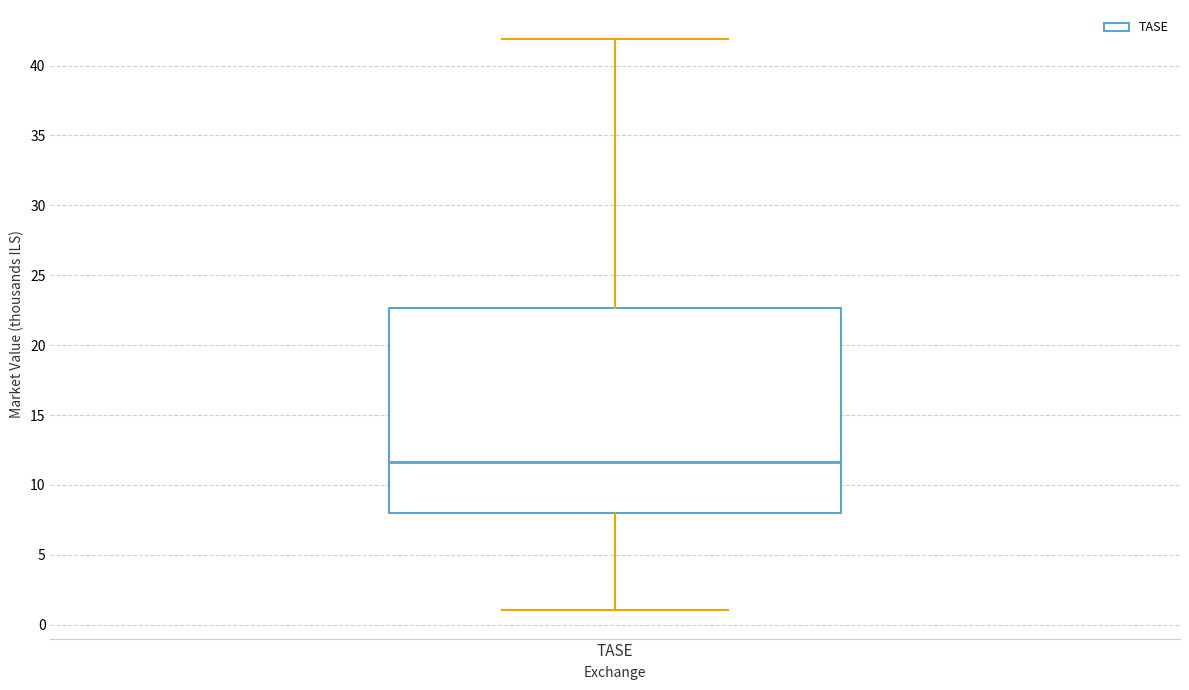

Read this box plot against the y-axis: the position of the median line, the range covered by the box, and the ends of both whiskers. The values are not printed on the chart, so give them approximately, as read against the axis.

median 11.5, box 8.0 to 22.5, whiskers 1.0 to 42.0